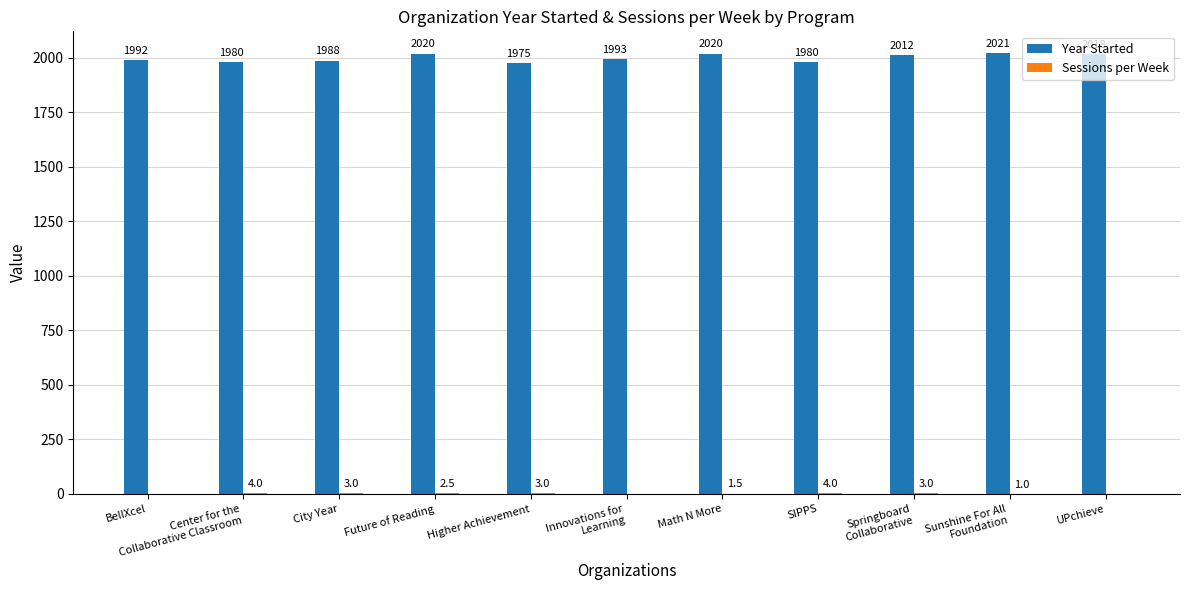

At which category is the sum across all series the highest?

Future of Reading